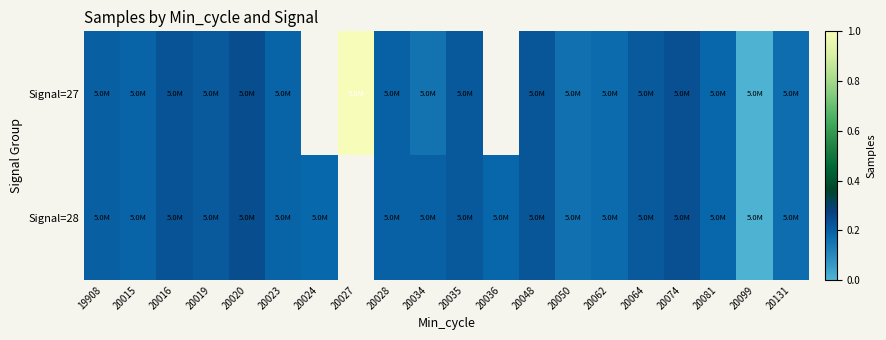

At how many categories does at least one series exceed 0?

19